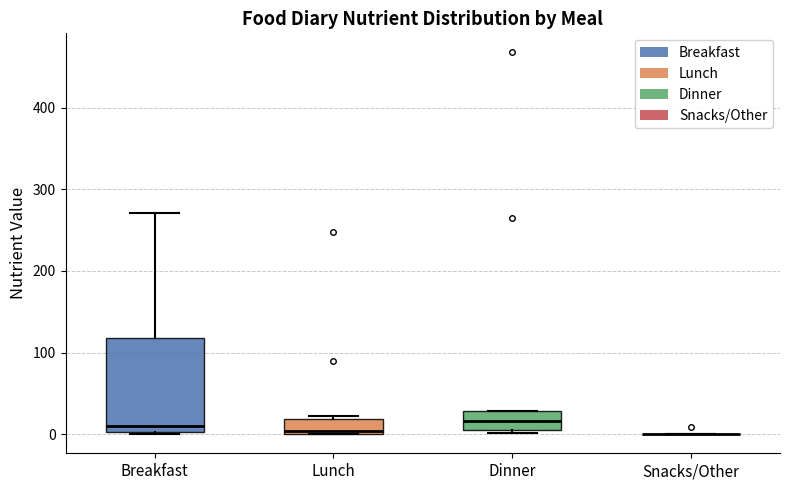

Where is the upper edge of the box for Dinner on the y-axis? The values are not printed on the chart, so give them approximately, as read against the axis.

30